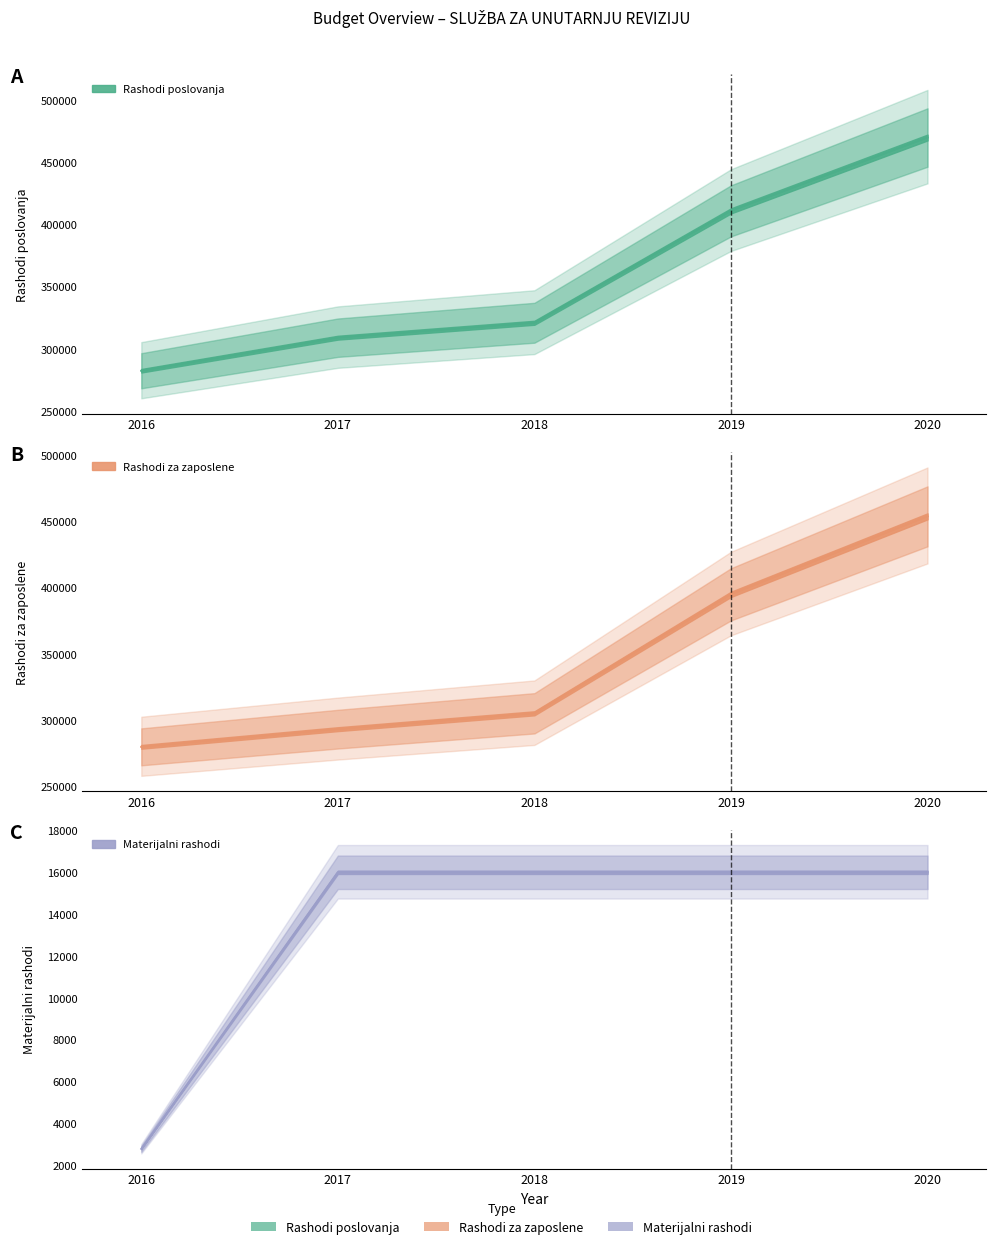

True or false: Rashodi poslovanja and Rashodi za zaposlene cross at least once.

False